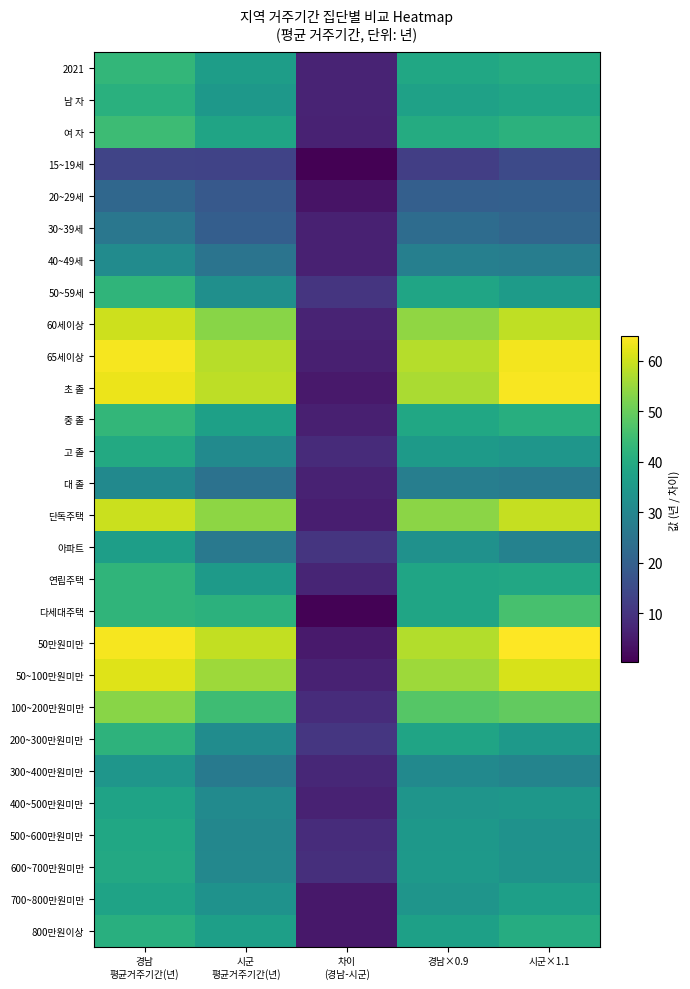

Reading left to right, transcribe all the data shown in this chart.

2021: 경남
평균거주기간(년)=43.0	시군
평균거주기간(년)=36.3	차이
(경남-시군)=6.6	경남×0.9=38.7	시군×1.1=40.0
남 자: 경남
평균거주기간(년)=41.4	시군
평균거주기간(년)=34.7	차이
(경남-시군)=6.7	경남×0.9=37.3	시군×1.1=38.2
여 자: 경남
평균거주기간(년)=44.6	시군
평균거주기간(년)=38.0	차이
(경남-시군)=6.6	경남×0.9=40.1	시군×1.1=41.8
15~19세: 경남
평균거주기간(년)=13.7	시군
평균거주기간(년)=13.4	차이
(경남-시군)=0.3	경남×0.9=12.3	시군×1.1=14.7
20~29세: 경남
평균거주기간(년)=21.9	시군
평균거주기간(년)=18.3	차이
(경남-시군)=3.7	경남×0.9=19.8	시군×1.1=20.1
30~39세: 경남
평균거주기간(년)=25.8	시군
평균거주기간(년)=19.6	차이
(경남-시군)=6.2	경남×0.9=23.2	시군×1.1=21.6
40~49세: 경남
평균거주기간(년)=31.4	시군
평균거주기간(년)=25.2	차이
(경남-시군)=6.2	경남×0.9=28.2	시군×1.1=27.7
50~59세: 경남
평균거주기간(년)=42.6	시군
평균거주기간(년)=32.4	차이
(경남-시군)=10.2	경남×0.9=38.3	시군×1.1=35.7
60세이상: 경남
평균거주기간(년)=60.1	시군
평균거주기간(년)=53.4	차이
(경남-시군)=6.7	경남×0.9=54.1	시군×1.1=58.8
65세이상: 경남
평균거주기간(년)=64.0	시군
평균거주기간(년)=58.0	차이
(경남-시군)=6.0	경남×0.9=57.6	시군×1.1=63.8
초 졸: 경남
평균거주기간(년)=63.0	시군
평균거주기간(년)=58.4	차이
(경남-시군)=4.6	경남×0.9=56.7	시군×1.1=64.3
중 졸: 경남
평균거주기간(년)=43.0	시군
평균거주기간(년)=37.0	차이
(경남-시군)=6.0	경남×0.9=38.7	시군×1.1=40.7
고 졸: 경남
평균거주기간(년)=39.4	시군
평균거주기간(년)=31.1	차이
(경남-시군)=8.3	경남×0.9=35.5	시군×1.1=34.3
대 졸: 경남
평균거주기간(년)=31.0	시군
평균거주기간(년)=24.6	차이
(경남-시군)=6.4	경남×0.9=27.9	시군×1.1=27.1
단독주택: 경남
평균거주기간(년)=59.6	시군
평균거주기간(년)=53.9	차이
(경남-시군)=5.7	경남×0.9=53.6	시군×1.1=59.3
아파트: 경남
평균거주기간(년)=36.5	시군
평균거주기간(년)=26.3	차이
(경남-시군)=10.2	경남×0.9=32.9	시군×1.1=29.0
연립주택: 경남
평균거주기간(년)=42.4	시군
평균거주기간(년)=35.5	차이
(경남-시군)=6.9	경남×0.9=38.2	시군×1.1=39.1
다세대주택: 경남
평균거주기간(년)=42.5	시군
평균거주기간(년)=41.9	차이
(경남-시군)=0.7	경남×0.9=38.3	시군×1.1=46.0
50만원미만: 경남
평균거주기간(년)=63.9	시군
평균거주기간(년)=59.0	차이
(경남-시군)=5.0	경남×0.9=57.5	시군×1.1=64.9
50~100만원미만: 경남
평균거주기간(년)=61.7	시군
평균거주기간(년)=55.3	차이
(경남-시군)=6.4	경남×0.9=55.5	시군×1.1=60.8
100~200만원미만: 경남
평균거주기간(년)=53.3	시군
평균거주기간(년)=44.9	차이
(경남-시군)=8.4	경남×0.9=48.0	시군×1.1=49.4
200~300만원미만: 경남
평균거주기간(년)=42.2	시군
평균거주기간(년)=31.7	차이
(경남-시군)=10.4	경남×0.9=37.9	시군×1.1=34.9
300~400만원미만: 경남
평균거주기간(년)=34.3	시군
평균거주기간(년)=26.9	차이
(경남-시군)=7.4	경남×0.9=30.8	시군×1.1=29.5
400~500만원미만: 경남
평균거주기간(년)=37.8	시군
평균거주기간(년)=31.3	차이
(경남-시군)=6.5	경남×0.9=34.0	시군×1.1=34.4
500~600만원미만: 경남
평균거주기간(년)=38.7	시군
평균거주기간(년)=30.2	차이
(경남-시군)=8.5	경남×0.9=34.8	시군×1.1=33.2
600~700만원미만: 경남
평균거주기간(년)=39.2	시군
평균거주기간(년)=30.3	차이
(경남-시군)=8.9	경남×0.9=35.3	시군×1.1=33.4
700~800만원미만: 경남
평균거주기간(년)=37.8	시군
평균거주기간(년)=33.3	차이
(경남-시군)=4.5	경남×0.9=34.1	시군×1.1=36.7
800만원이상: 경남
평균거주기간(년)=41.1	시군
평균거주기간(년)=36.6	차이
(경남-시군)=4.5	경남×0.9=37.0	시군×1.1=40.3